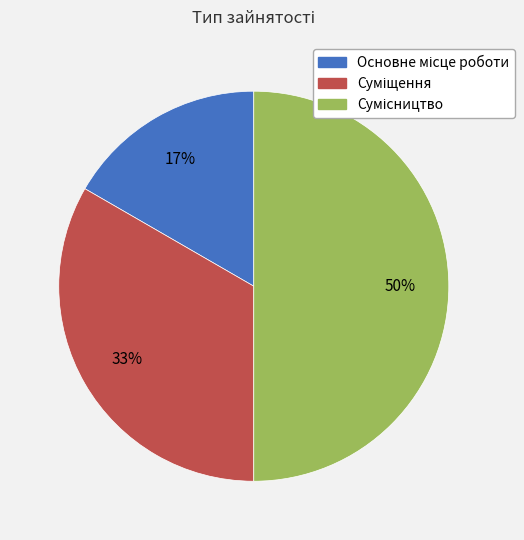

To the nearest percent, what is the difference between the largest and smallest slice percentages?

33%